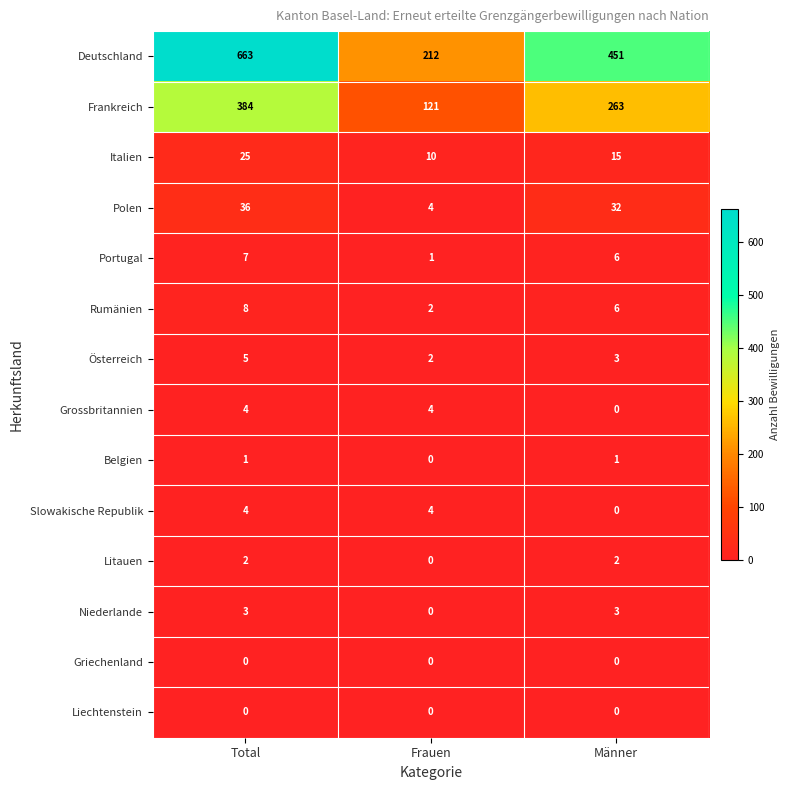

List the labels in order of Polen value, smallest first.

Frauen, Männer, Total